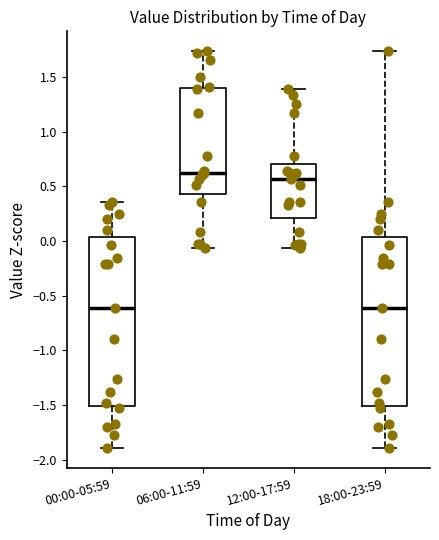

Reading left to right, transcribe this box plot: for each box, give where its median line is, the range the box spans, and where its two whiskers end, as read against the y-axis. The values are not printed on the chart, so give them approximately, as read against the axis.

00:00-05:59: median -0.60, box -1.50 to 0.05, whiskers -1.90 to 0.35
06:00-11:59: median 0.60, box 0.45 to 1.40, whiskers -0.05 to 1.75
12:00-17:59: median 0.55, box 0.20 to 0.70, whiskers -0.05 to 1.40
18:00-23:59: median -0.60, box -1.50 to 0.05, whiskers -1.90 to 1.75